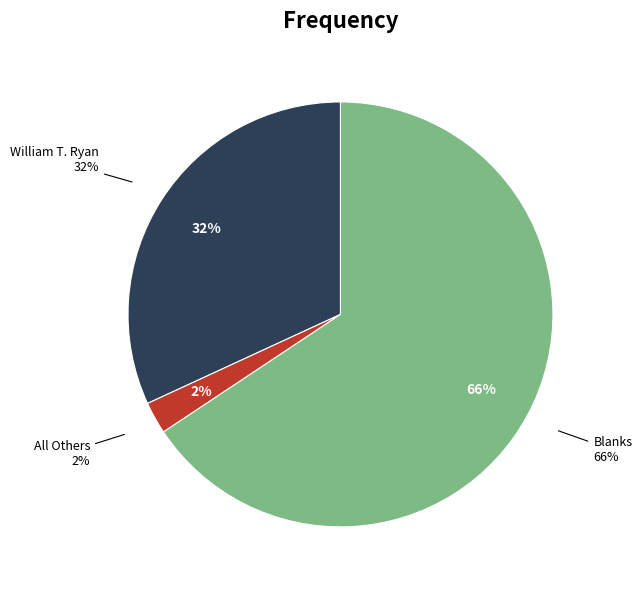

Is there a majority slice in this chart?

Yes